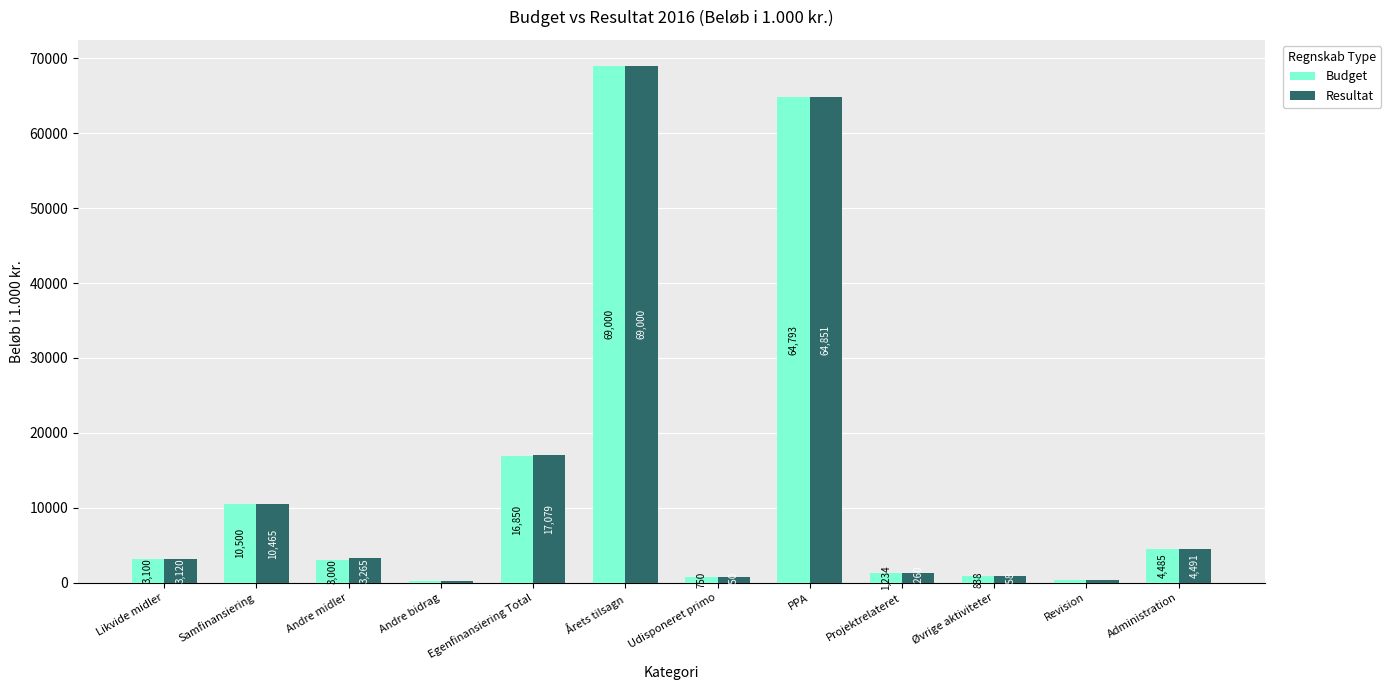

What is the label of the 4th bar from the right?

Projektrelateret